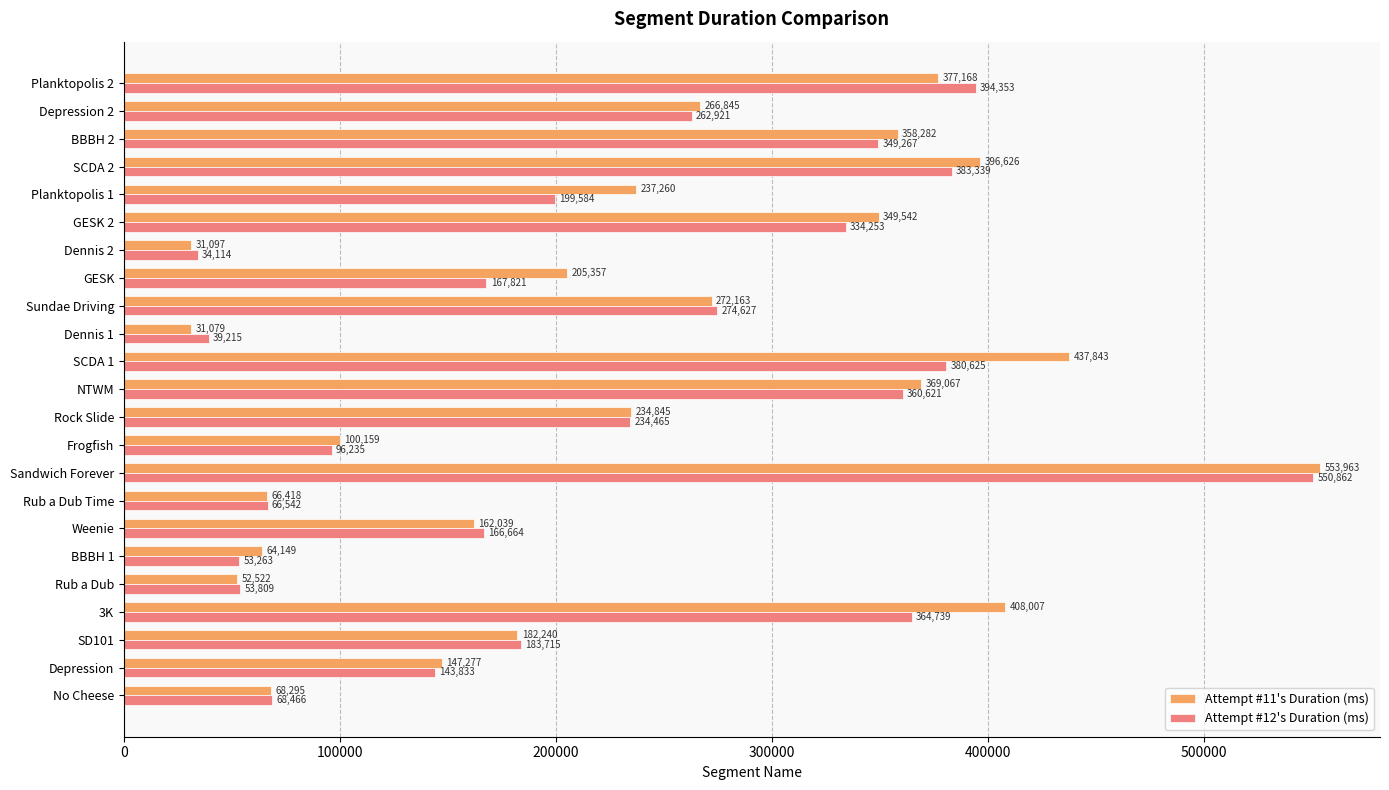

List the series in order of their overall mean, lowest first.

Attempt #12's Duration (ms), Attempt #11's Duration (ms)